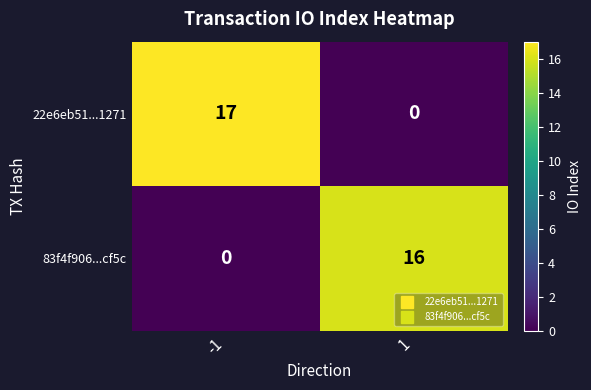

The value of 22e6eb51...1271 at -1 is 17. True or false?

True